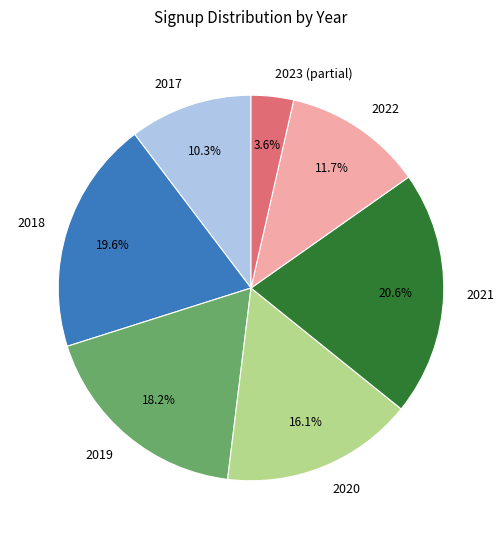

Between 2019 and 2018, which is larger?

2018